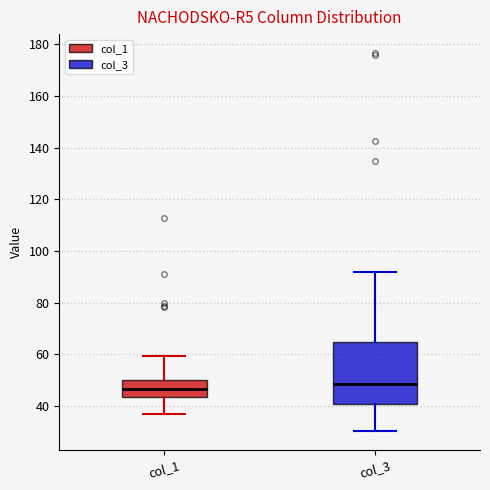

Where is the upper edge of the box for col_3 on the y-axis? The values are not printed on the chart, so give them approximately, as read against the axis.

64